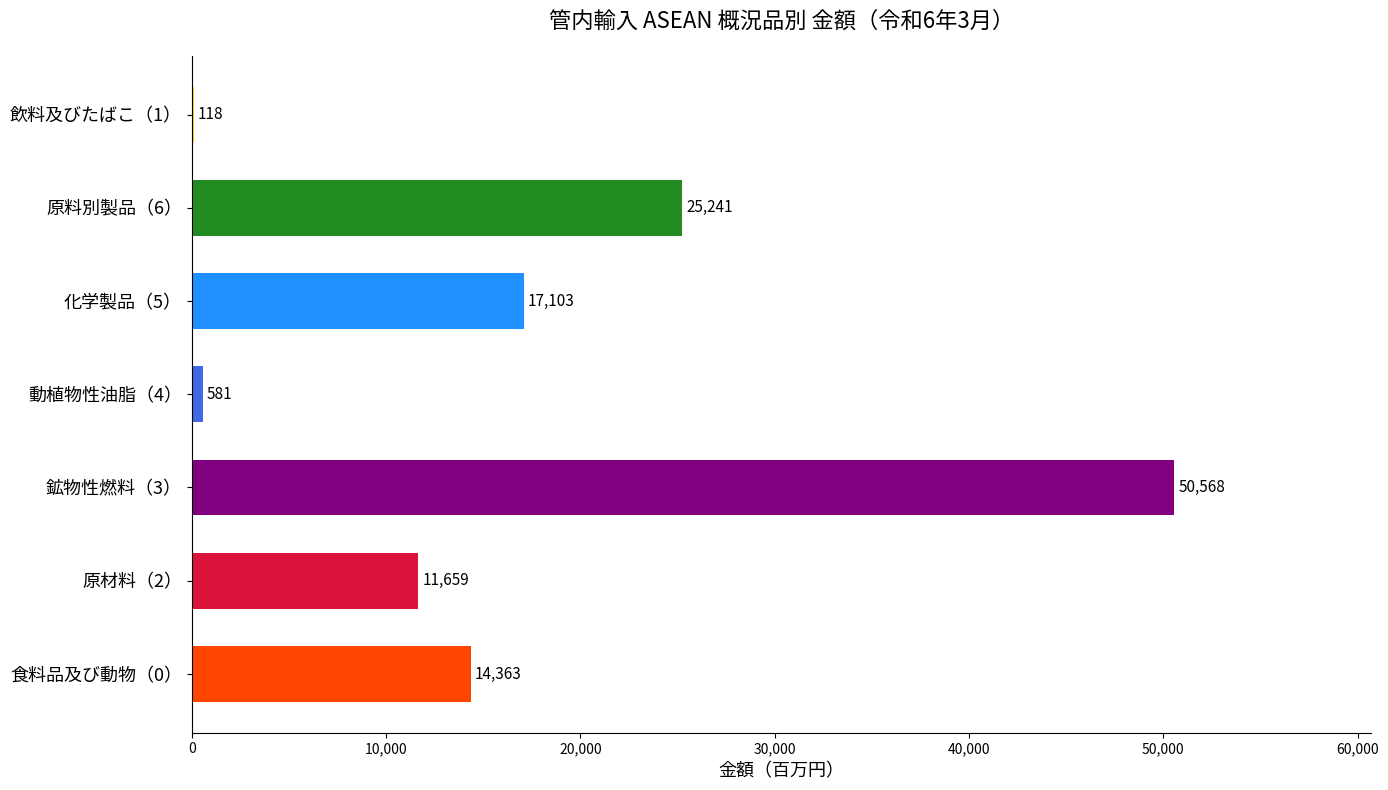

Which label corresponds to the largest value in the chart?

鉱物性燃料（3）